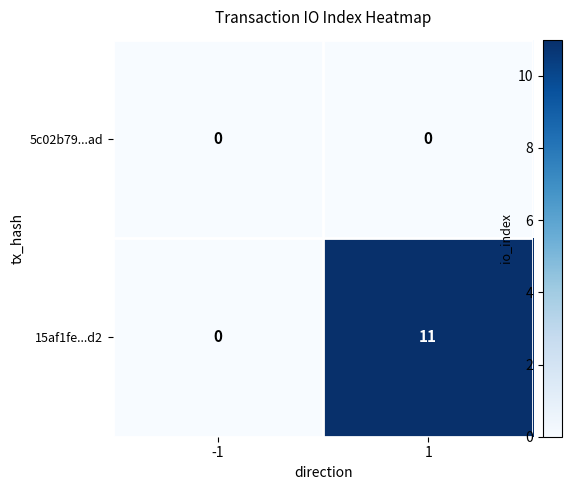

Count the number of categories in the chart.

2